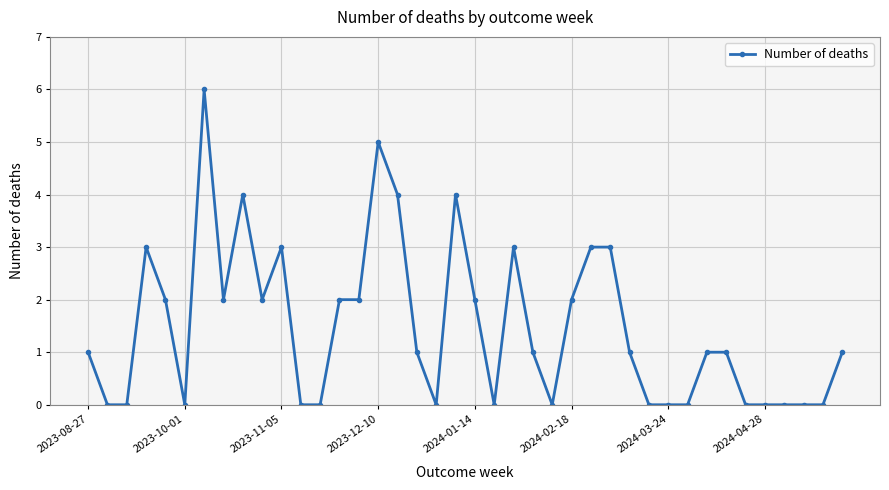

What is the value of the 20th point from the left?

4